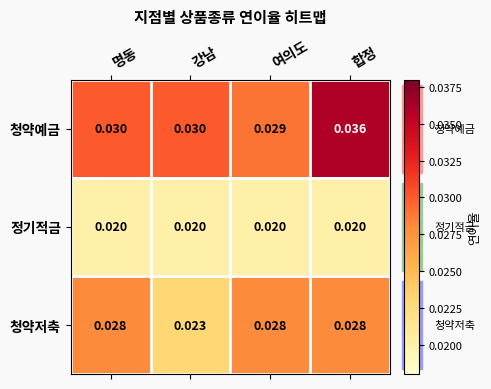

List the series in order of their peak value, highest first.

청약예금, 청약저축, 정기적금